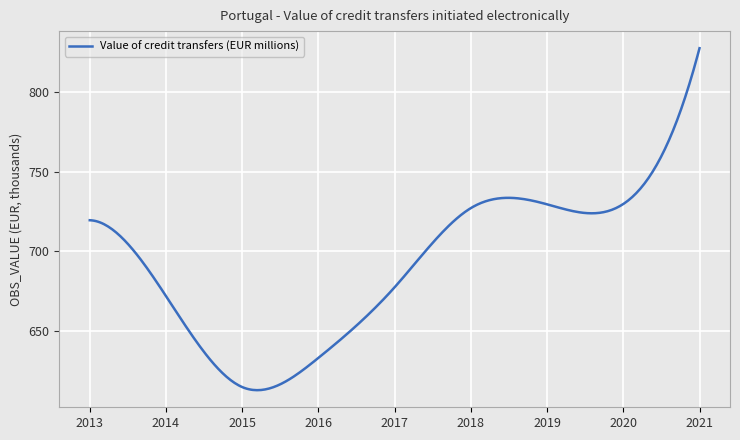

What is the minimum value shown in the chart?

615081.7